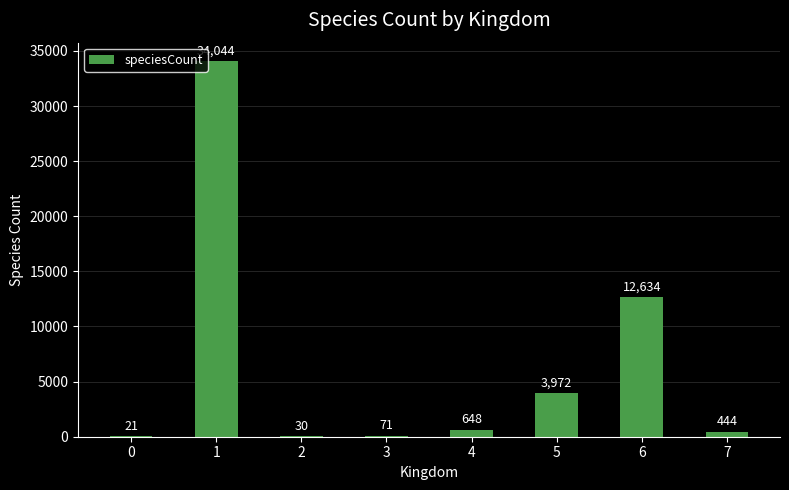

How many distinct data groups are displayed?

1